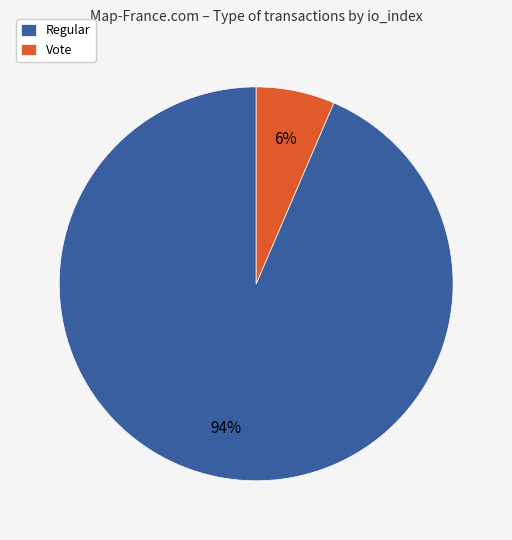

The Vote slice represents 6% of the pie. True or false?

True